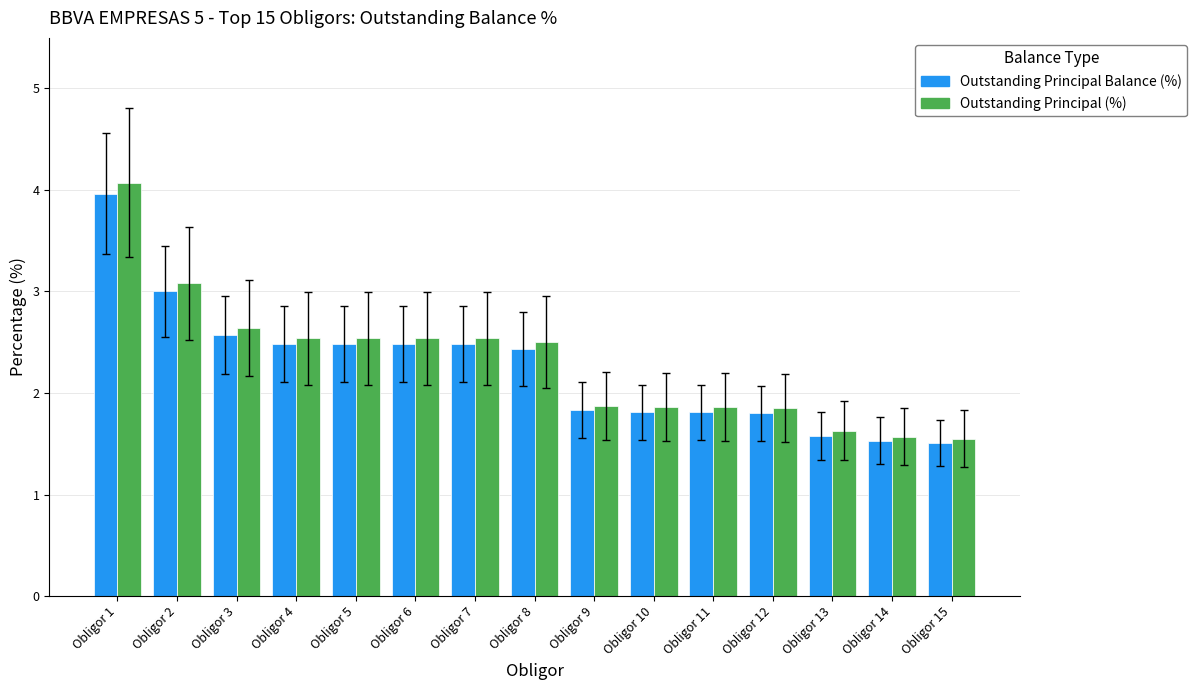

Which series has the largest total across all categories?

Outstanding Principal (%)